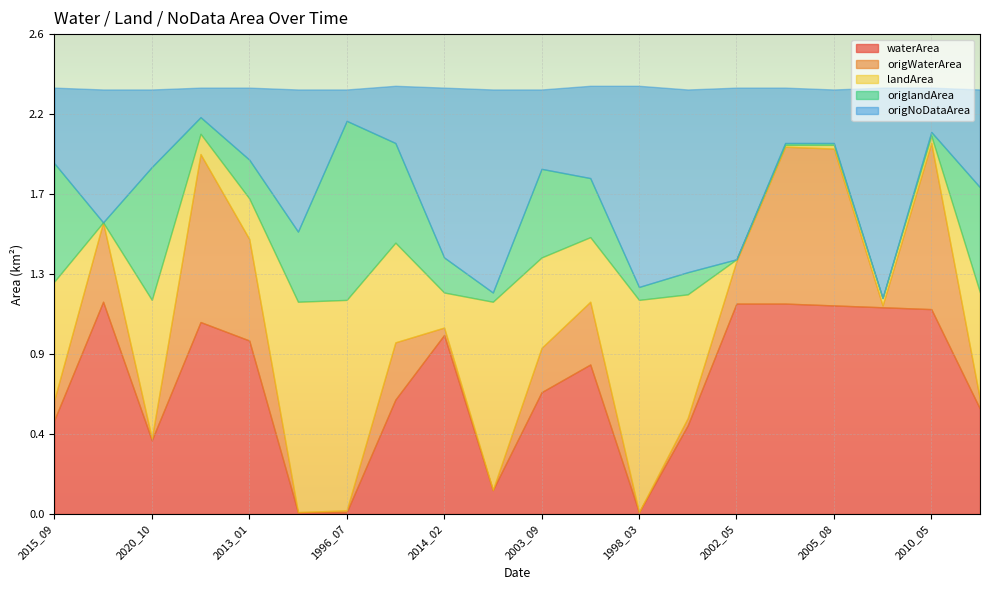

List the labels in order of origlandArea value, largest first.

1996_07, 2020_10, 2015_09, 2003_10, 2016_03, 2003_09, 1996_01, 2012_12, 2013_01, 2014_02, 2008_07, 2012_03, 1998_03, 1997_10, 2010_05, 2005_05, 2005_08, 2001_08, 2002_05, 2010_02